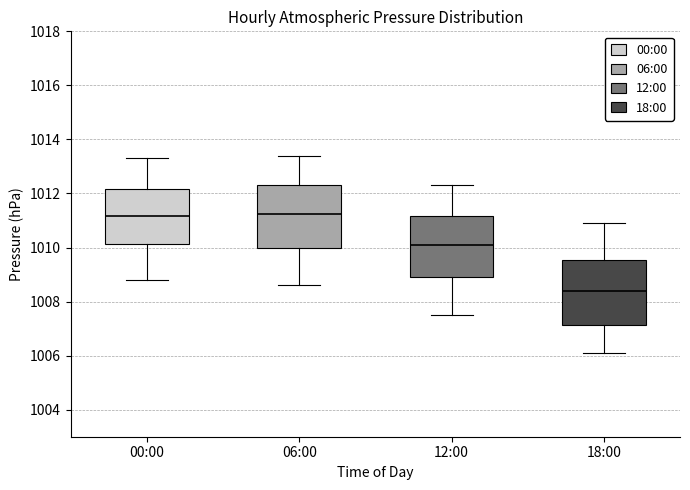

Reading left to right, transcribe this box plot: for each box, give where its median line is, the range the box spans, and where its two whiskers end, as read against the y-axis. The values are not printed on the chart, so give them approximately, as read against the axis.

00:00: median 1011.2, box 1010.2 to 1012.2, whiskers 1008.8 to 1013.4
06:00: median 1011.2, box 1010.0 to 1012.4, whiskers 1008.6 to 1013.4
12:00: median 1010.2, box 1009.0 to 1011.2, whiskers 1007.6 to 1012.4
18:00: median 1008.4, box 1007.2 to 1009.6, whiskers 1006.2 to 1011.0